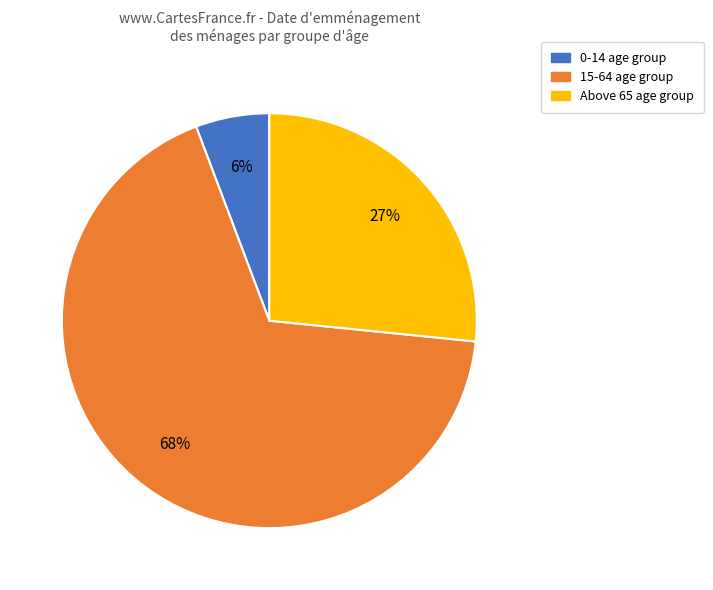

Between 15-64 and 0-14, which is larger?

15-64